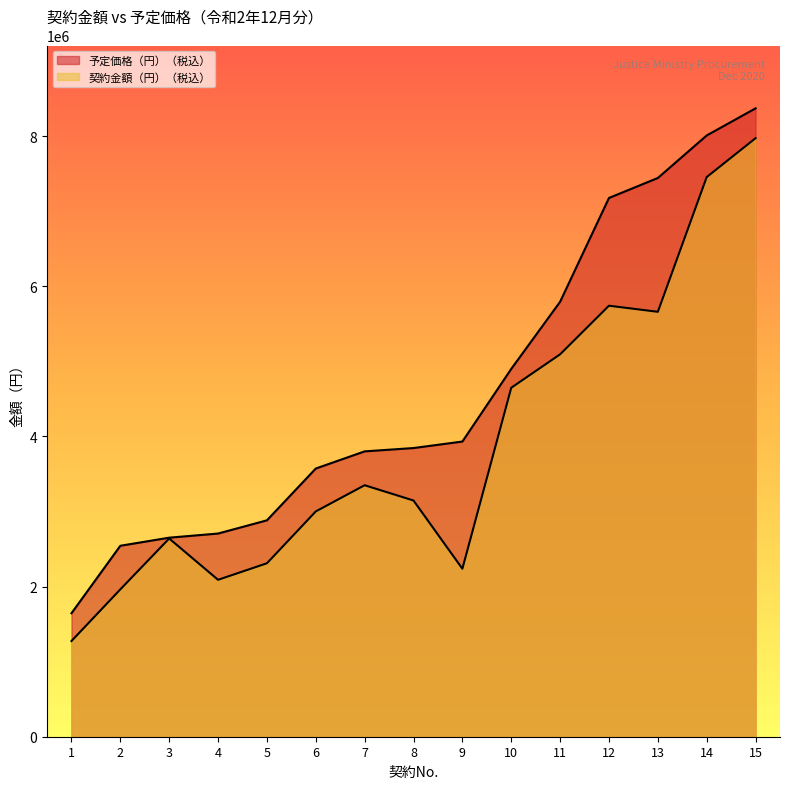

What value does the 予定価格（円）（税込） series have at 11, to the nearest 50?

5793250